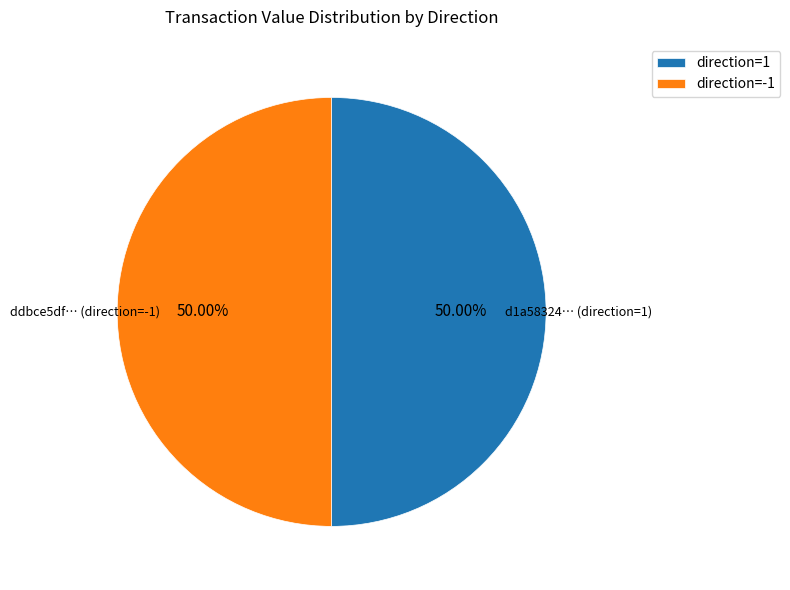

How many slices are in this pie chart?

2